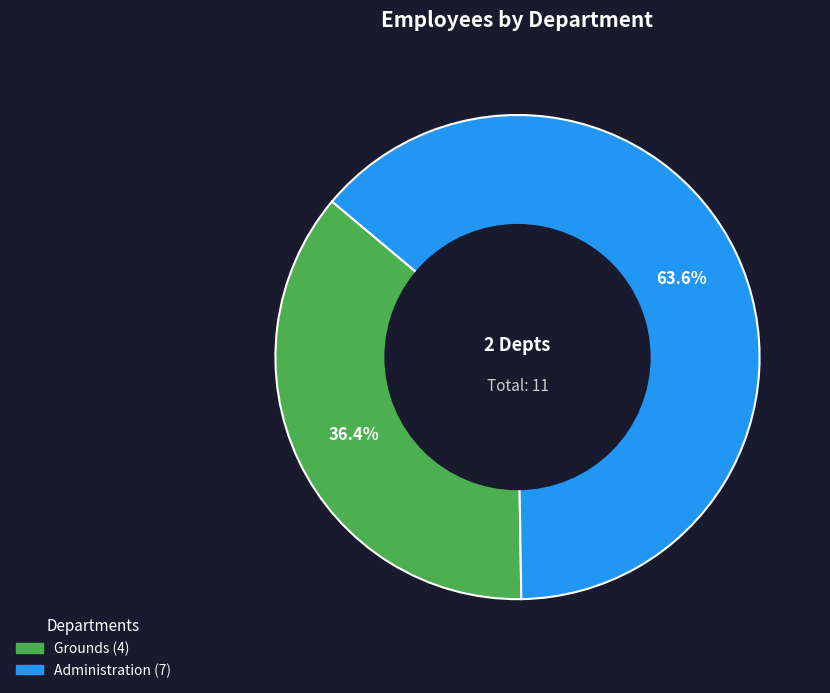

Rank the categories by value from highest to lowest.

Administration, Grounds